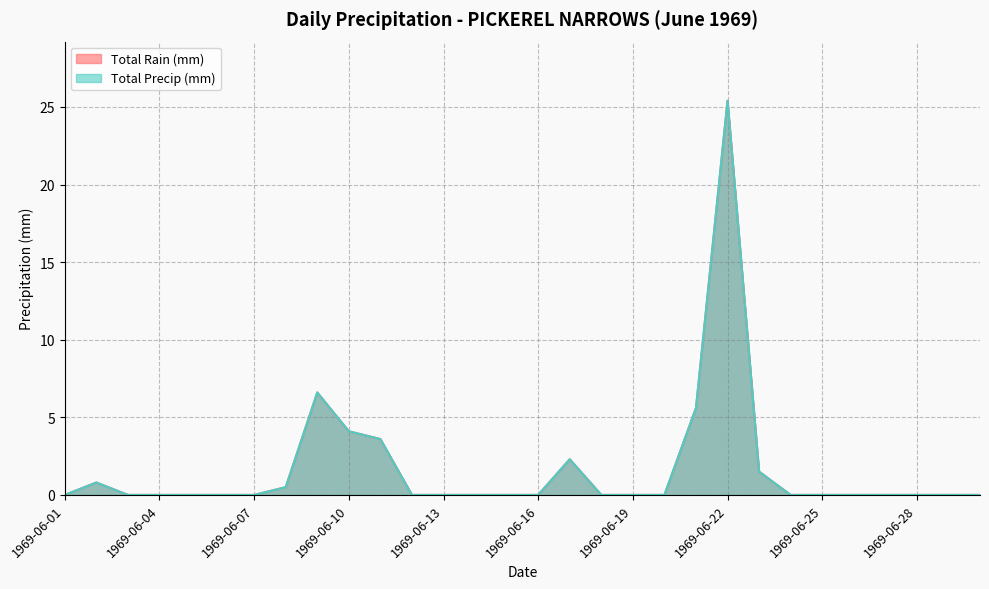

True or false: Total Precip (mm) has more than 2 interior local peaks.

True